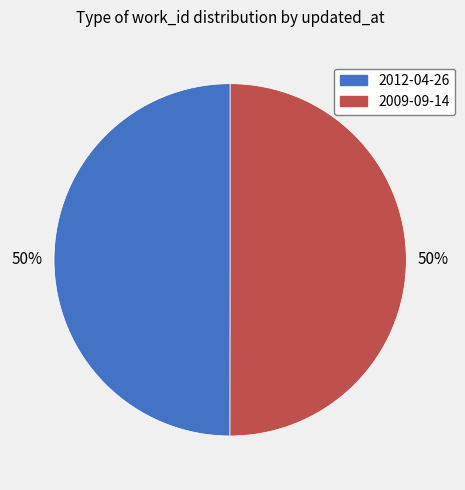

Approximately how many times larger is the value at 2009-09-14 compared to 2012-04-26?

1.0